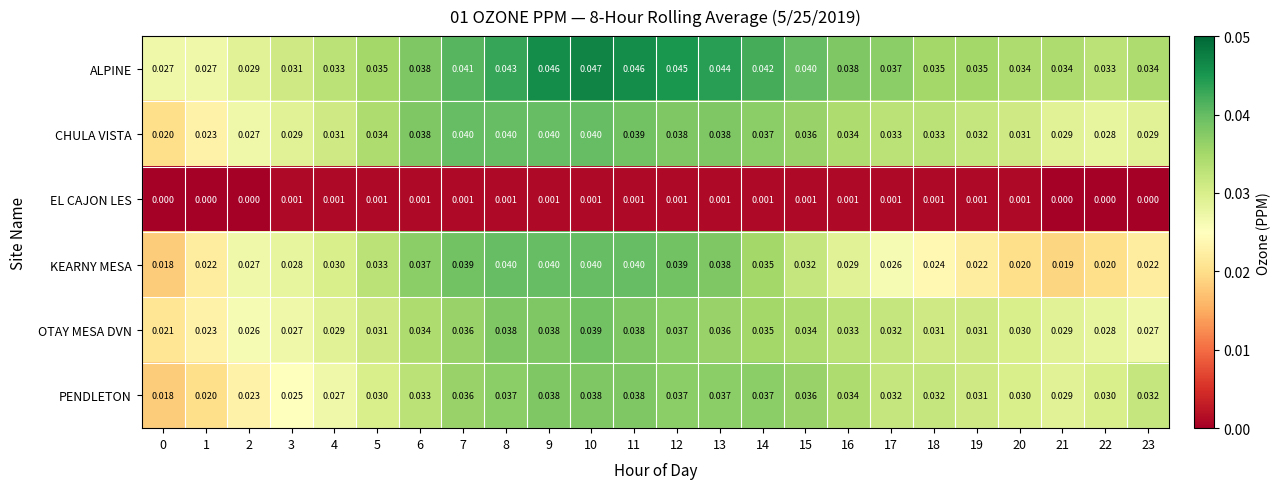

Which series has the widest spread of values?

KEARNY MESA